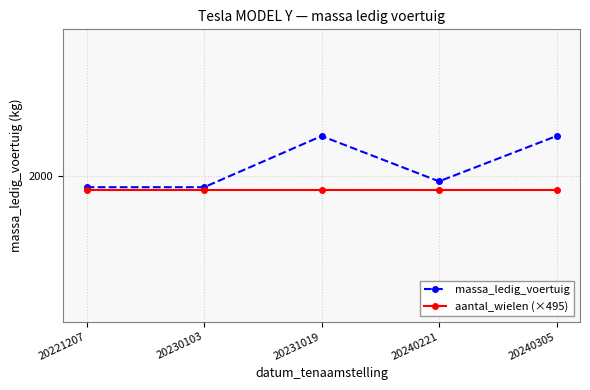

What are all the series names shown in the legend?

massa_ledig_voertuig, aantal_wielen (×495)